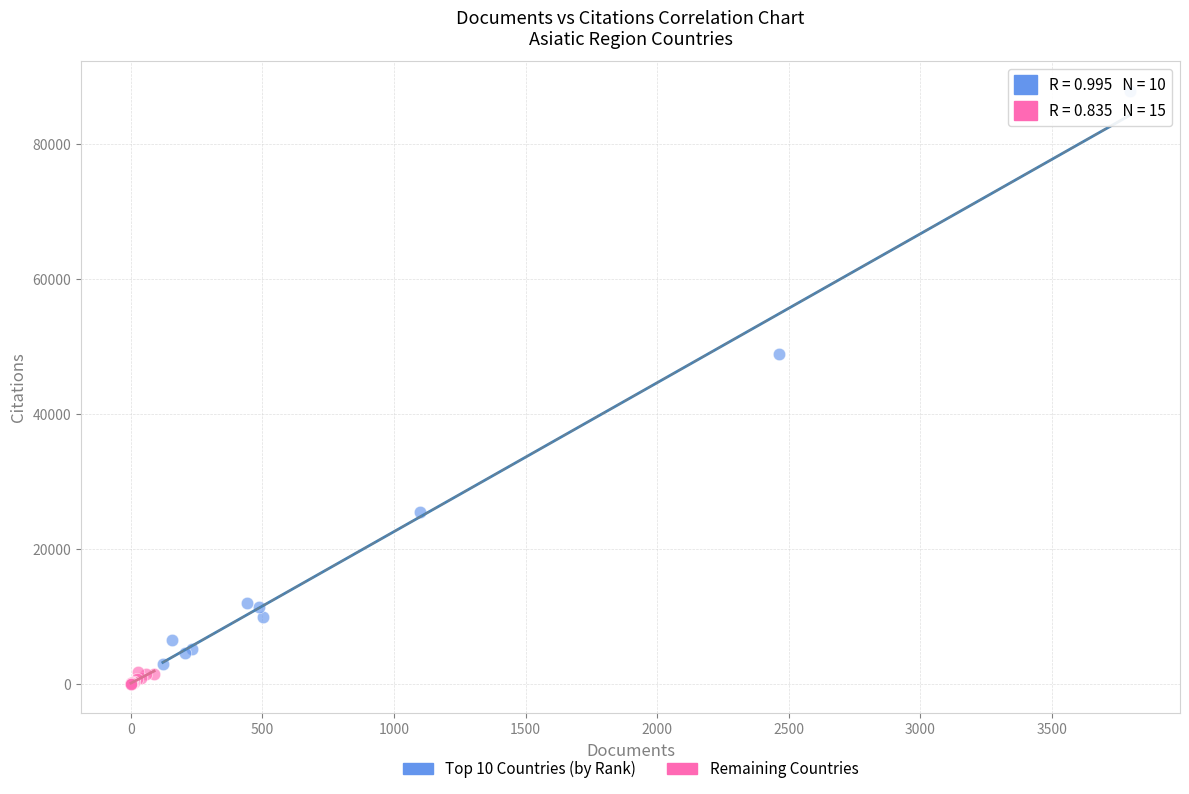

Which series reaches the maximum Y coordinate?

Top 10 Countries (by Rank)